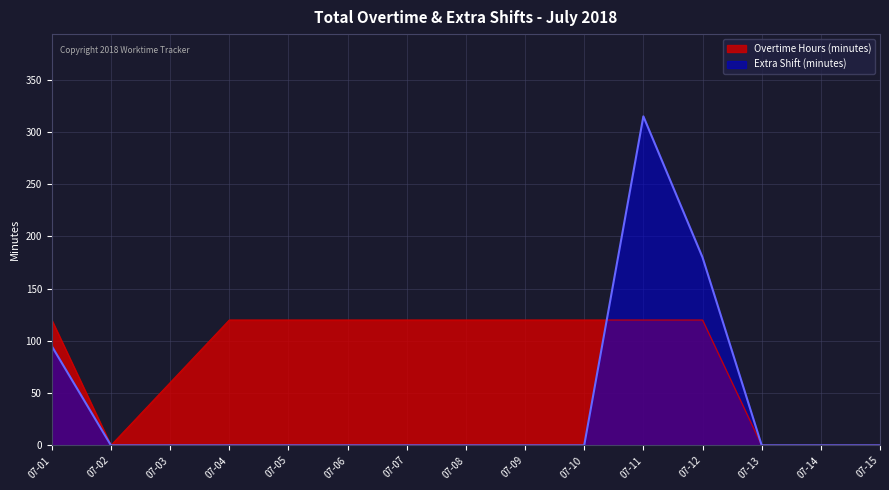

How many interior local peaks does the Extra Shift (minutes) series have?

1